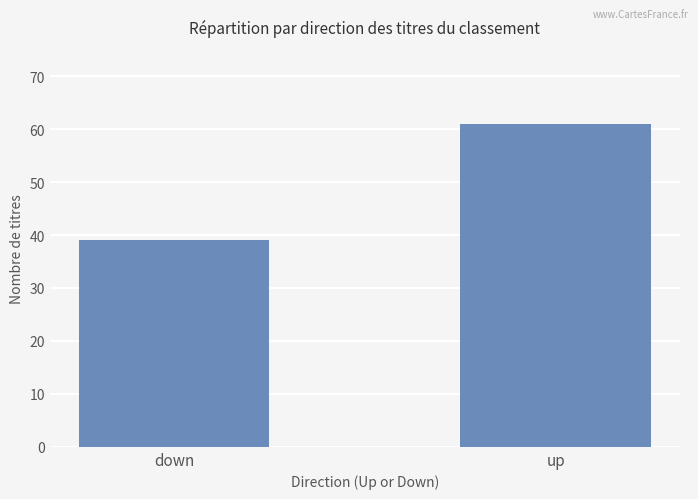

Which label corresponds to the smallest value in the chart?

down